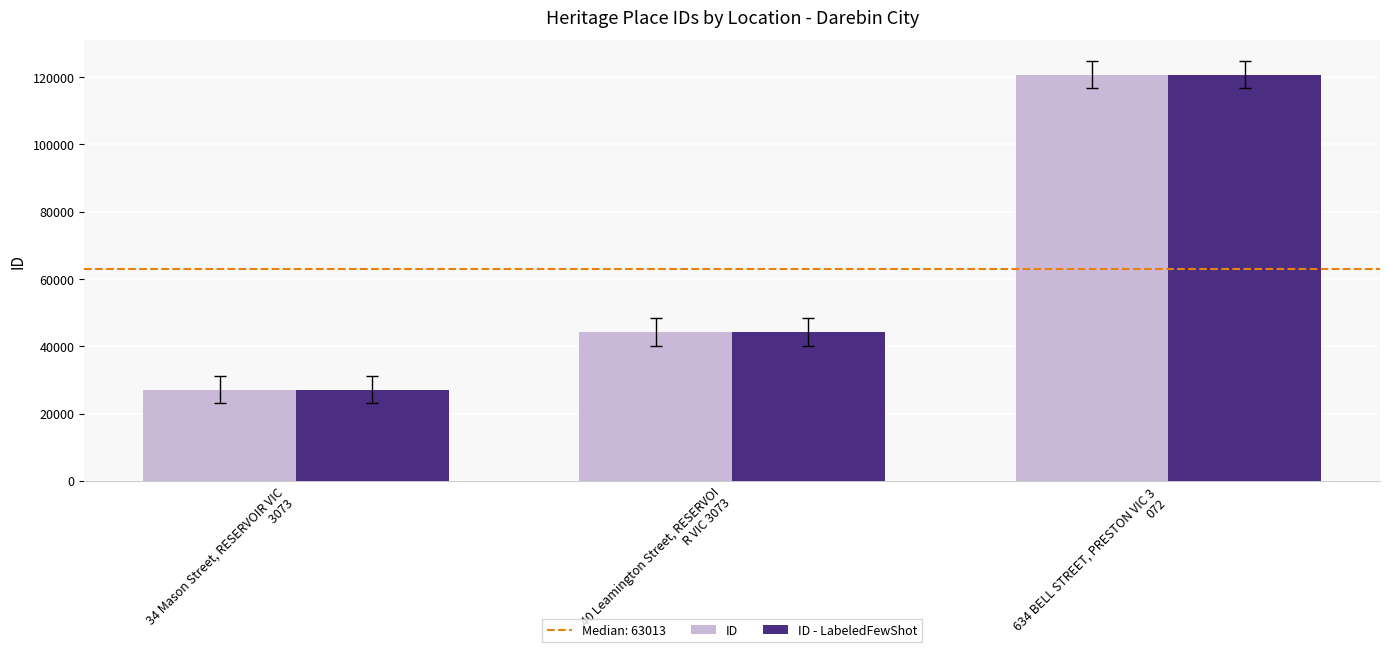

How many ID values are between 27109 and 120720?

3